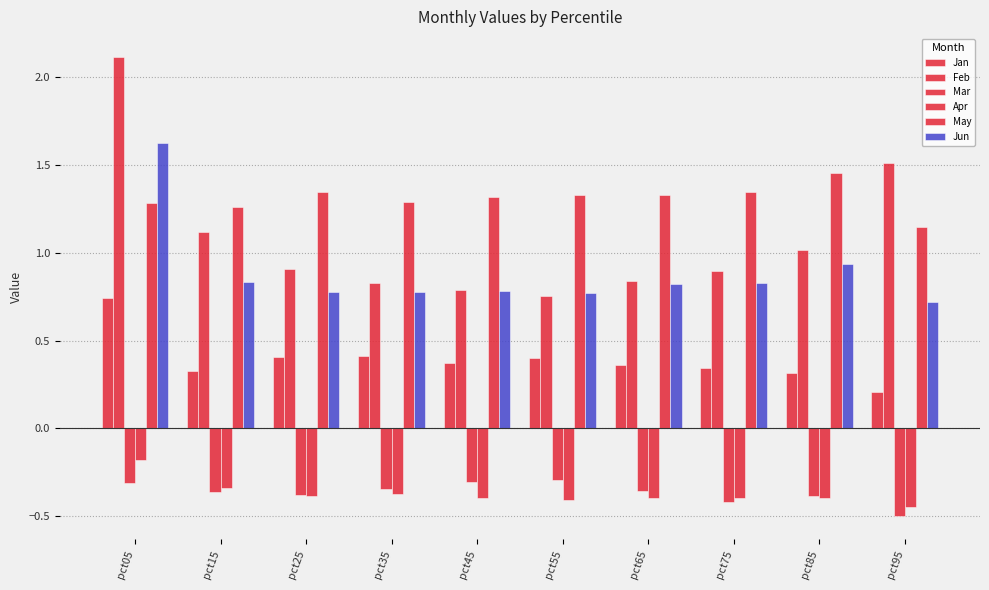

Are the bars grouped side by side (vs. stacked)?

Yes